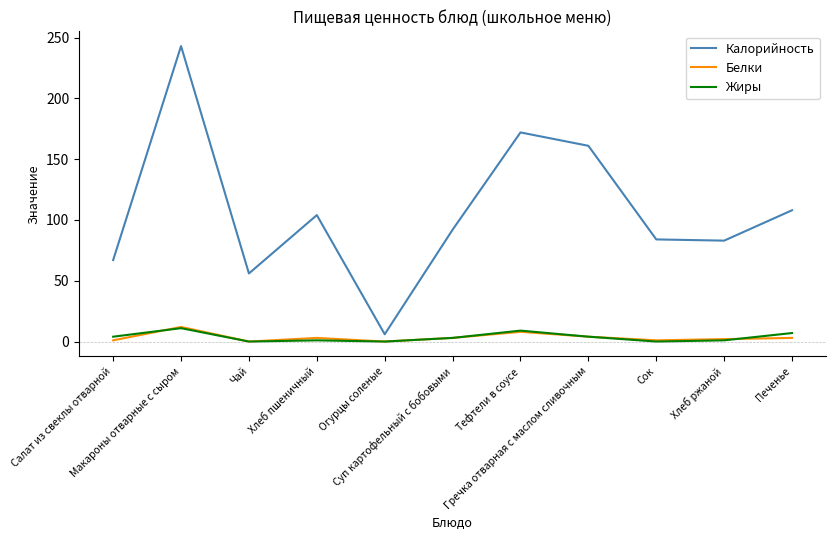

At how many categories does at least one series exceed 228?

1